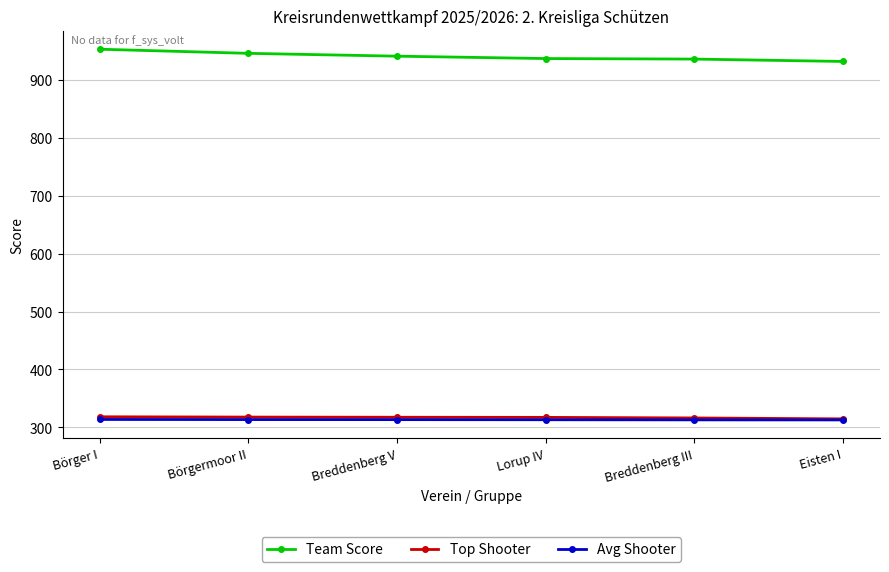

What position from the left is Breddenberg III?

5